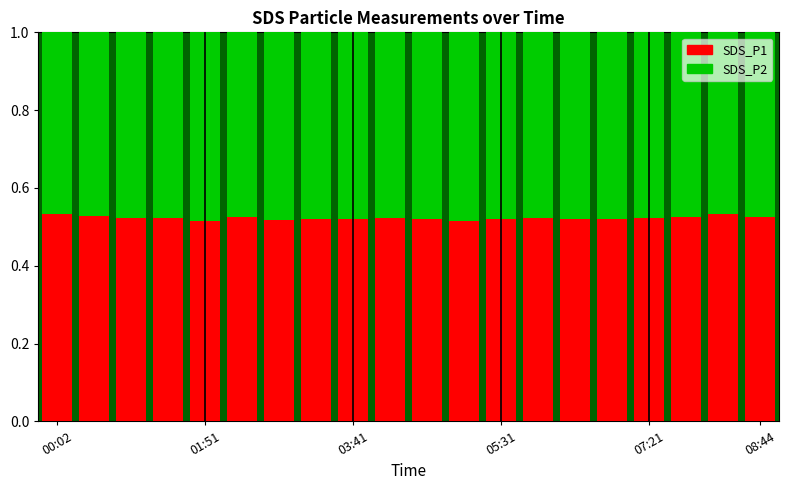

Count the SDS_P1 values in the range 0 to 1.

20